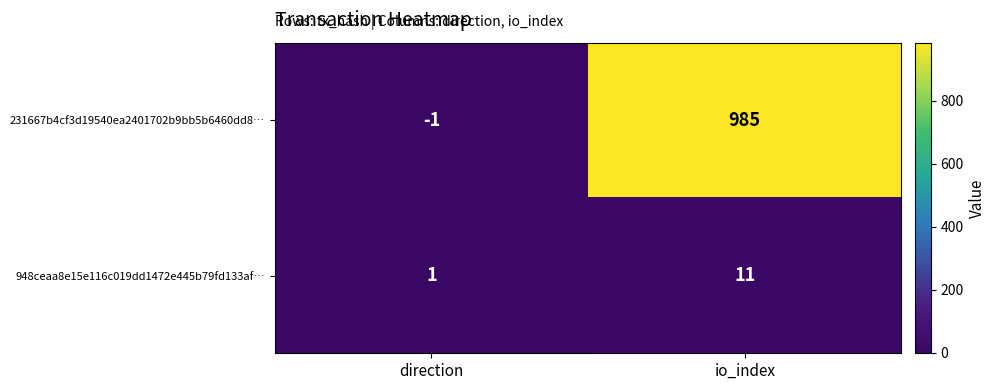

At which category does the chart reach its minimum across all series?

direction